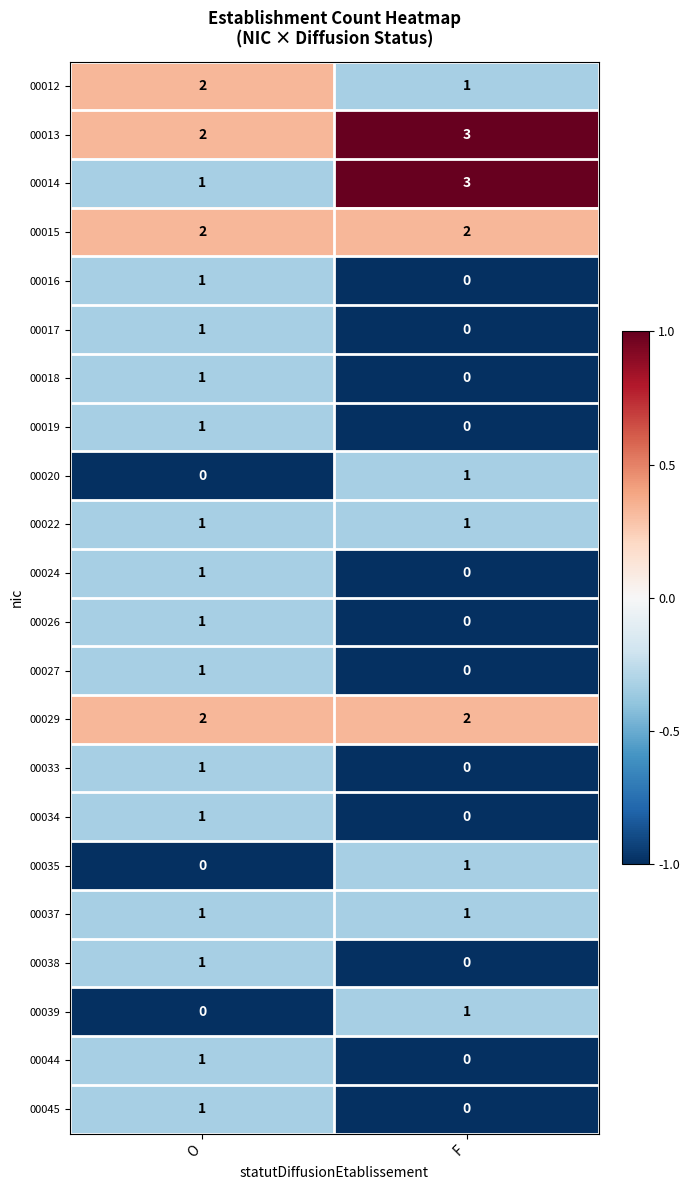

How many series are shown in this chart?

22